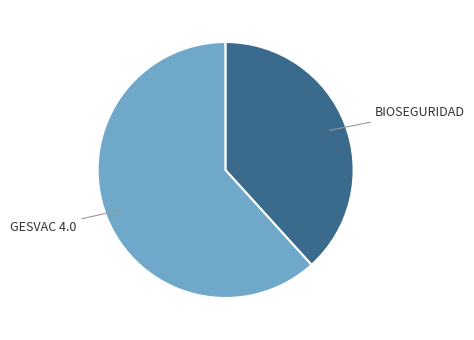

Is there a majority slice in this chart?

Yes